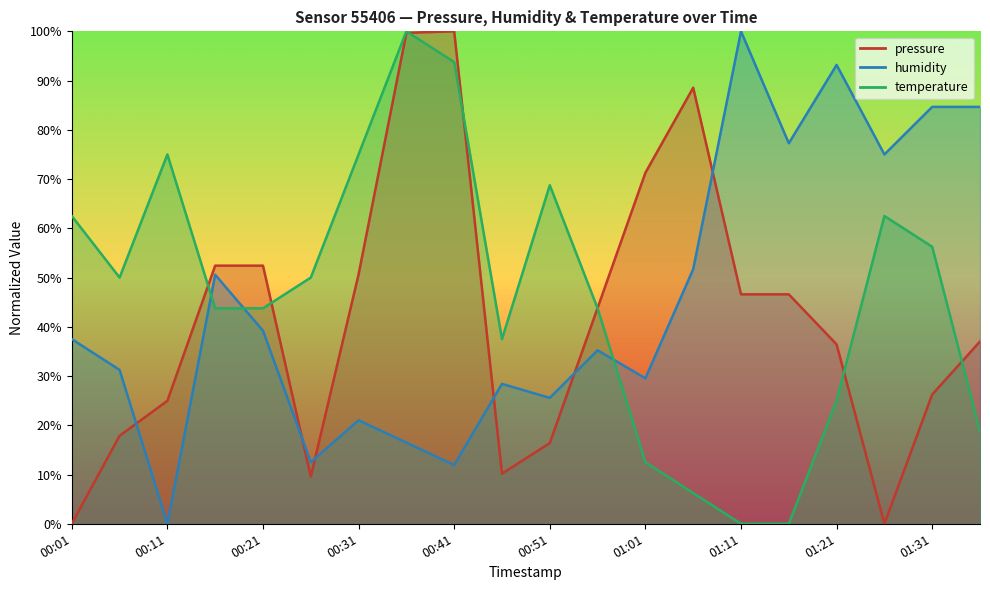

Between which two adjacent categories do pressure and humidity first intersect?

00:06 and 00:11